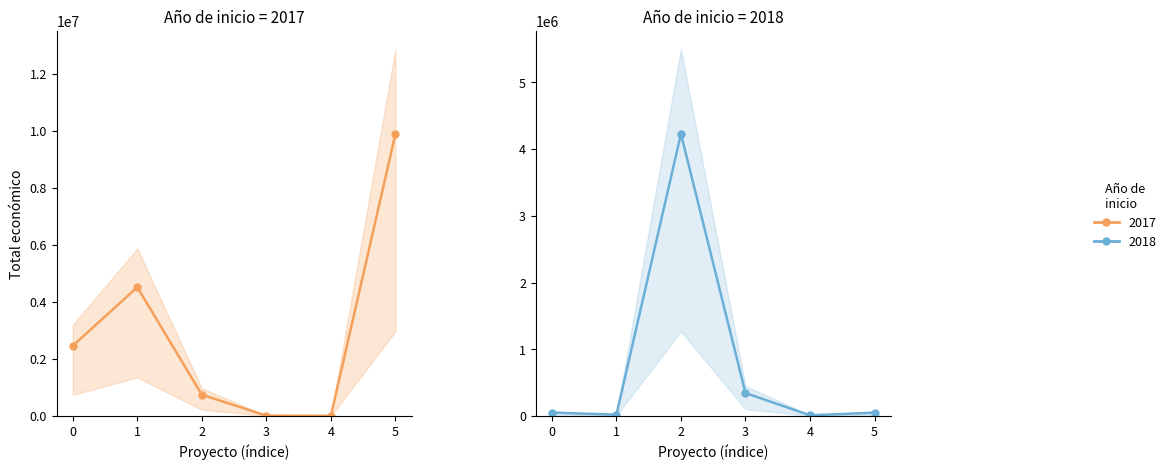

What is the average value of the 2017 series?

2941967